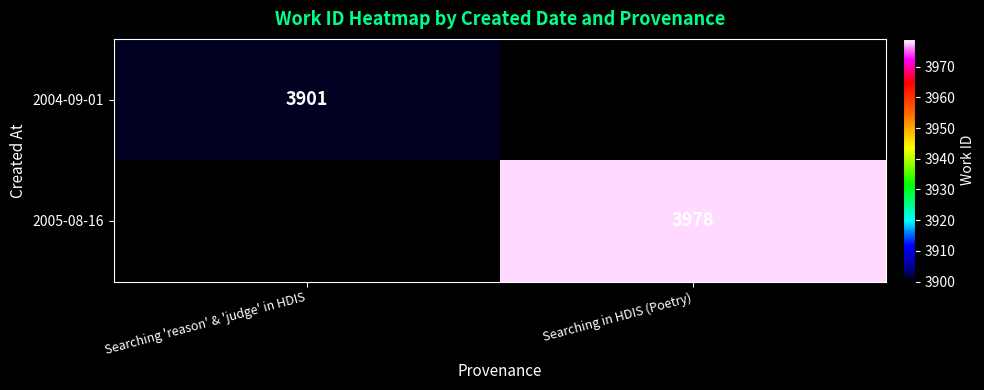

Which label corresponds to the smallest value in the chart?

Searching 'reason' & 'judge' in HDIS